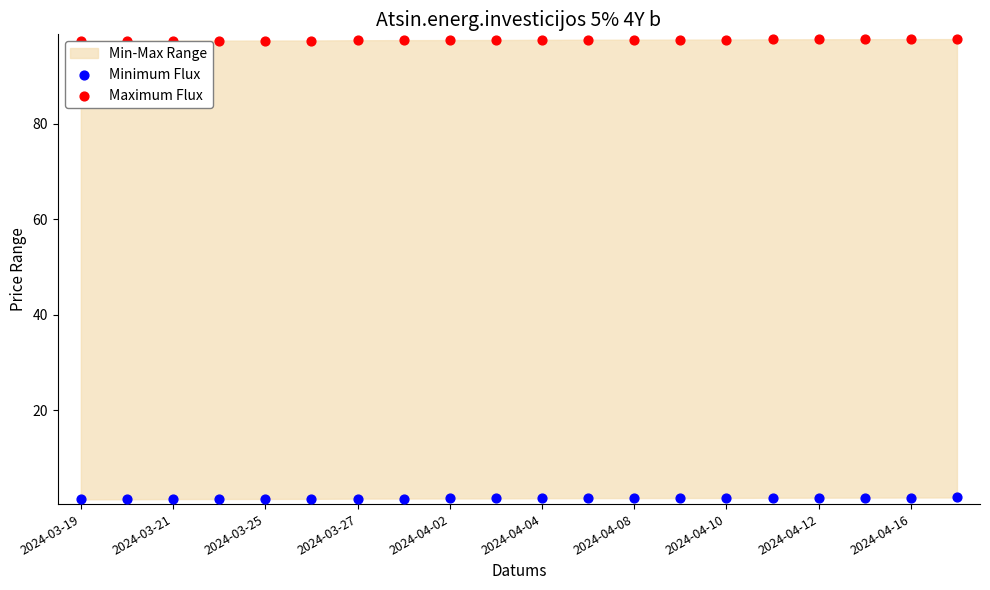

Which series contains the lowest Y value?

Minimum Flux